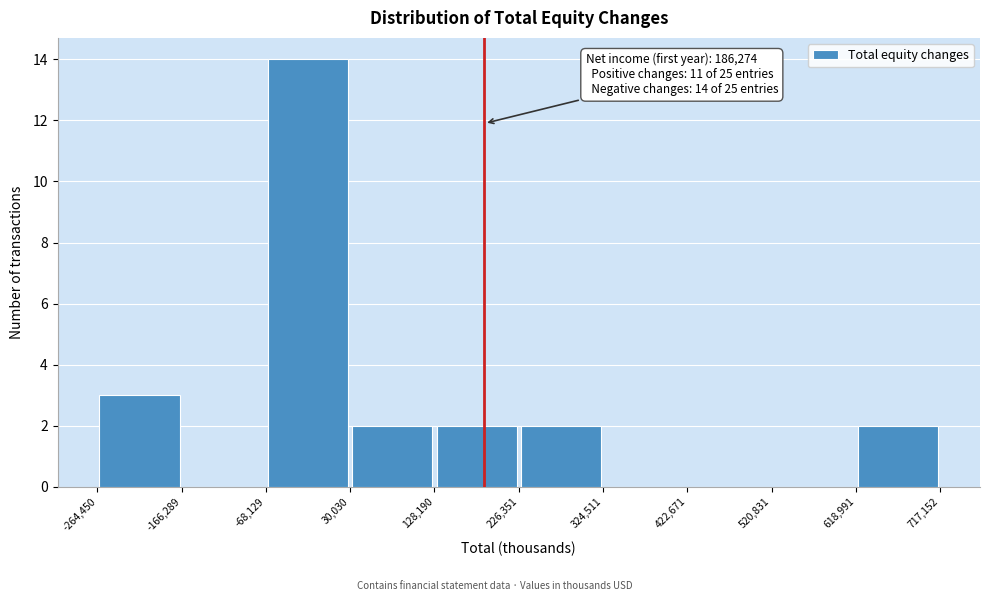

Which range on the x-axis has the tallest bar?

-68,129 to 30,030